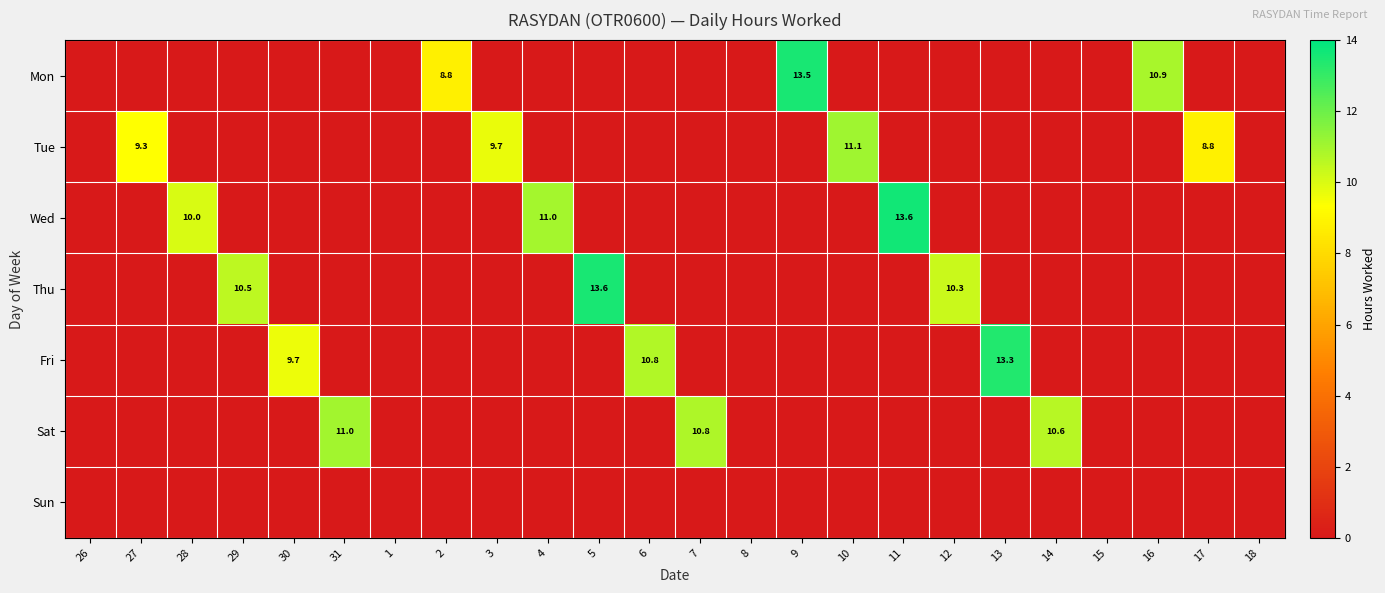

Which has a higher value, 4 or 16?

16